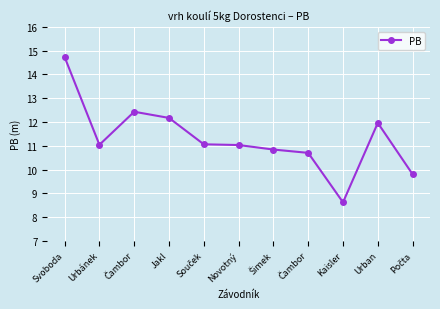

Where is the first local maximum?

Čambor